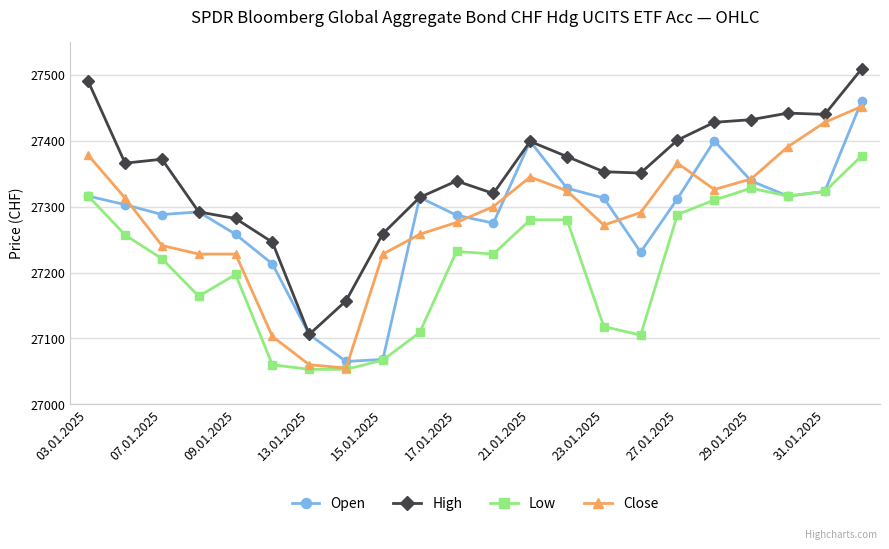

What is the value of the Open point at the 10th from the left?

27314